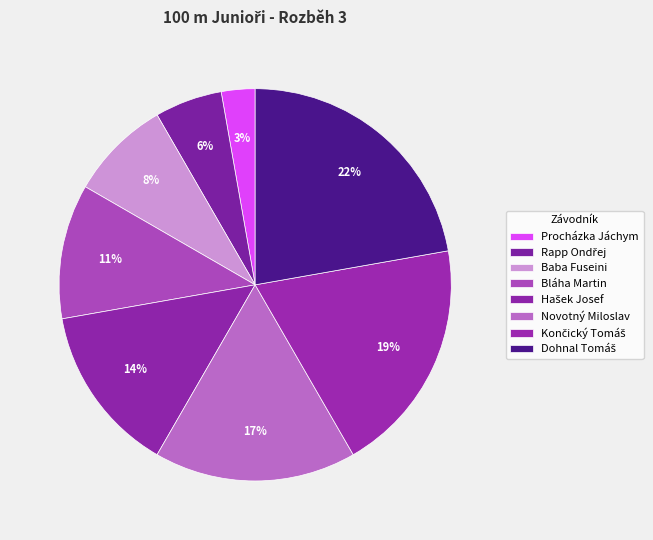

Between Rapp Ondřej and Končický Tomáš, which is larger?

Končický Tomáš